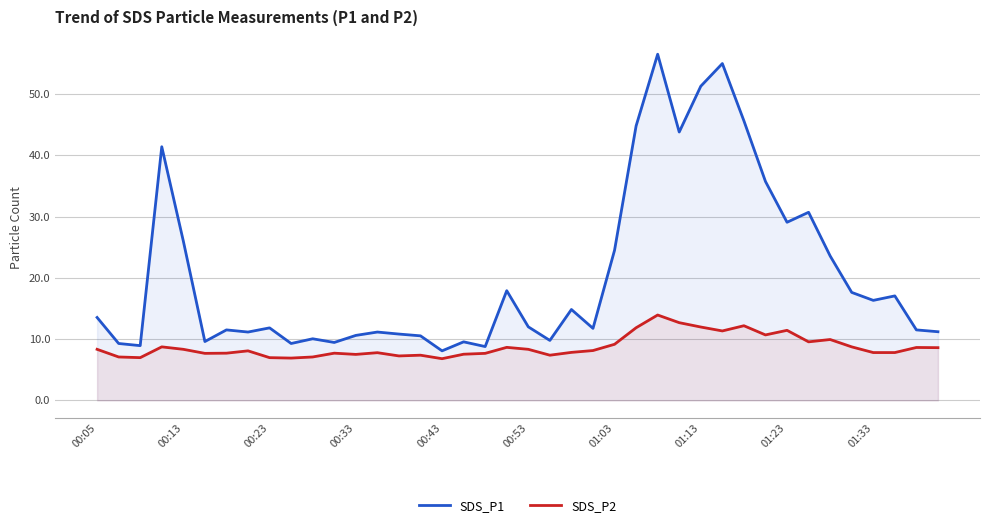

Which series has the largest range (max minus min)?

SDS_P1